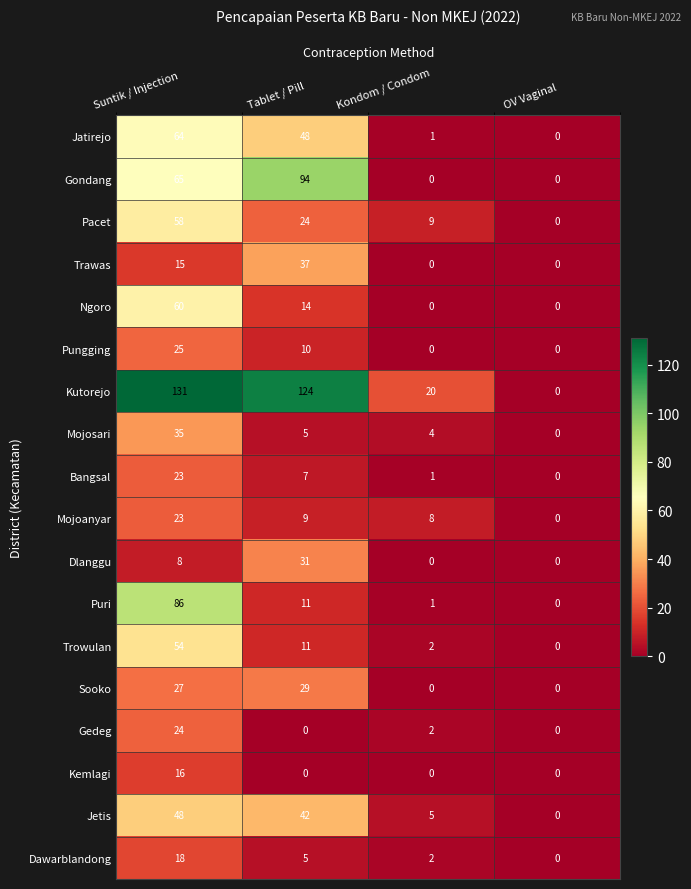

True or false: Pacet has a value of 15 at Kondom / Condom.

False